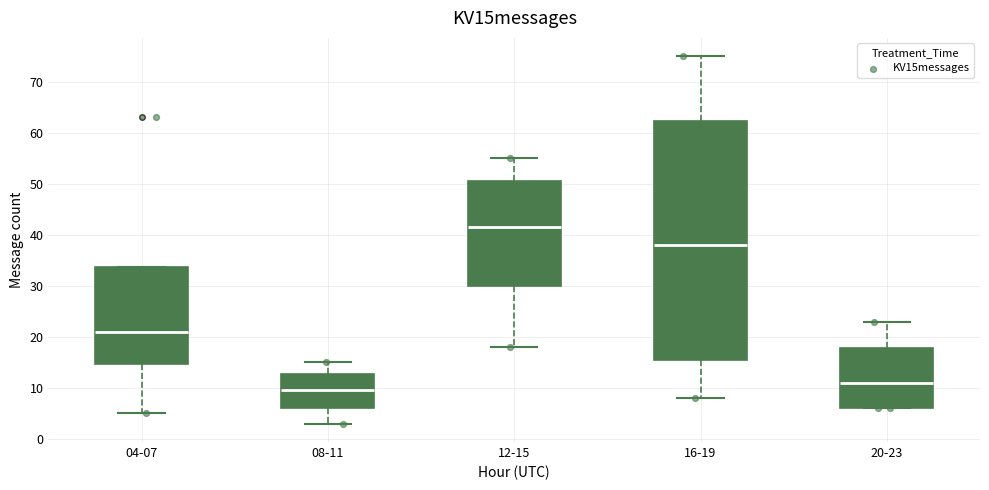

Which box has the highest median line?

12-15